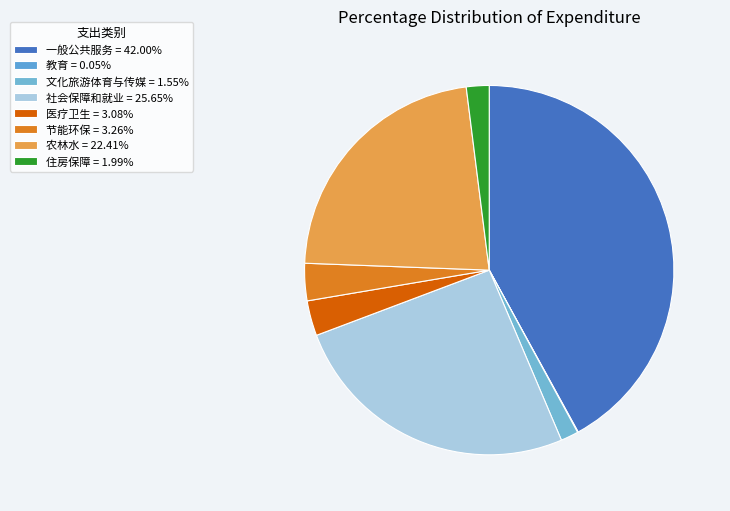

What percentage is the 文化旅游体育与传媒 slice, to the nearest percent?

2%